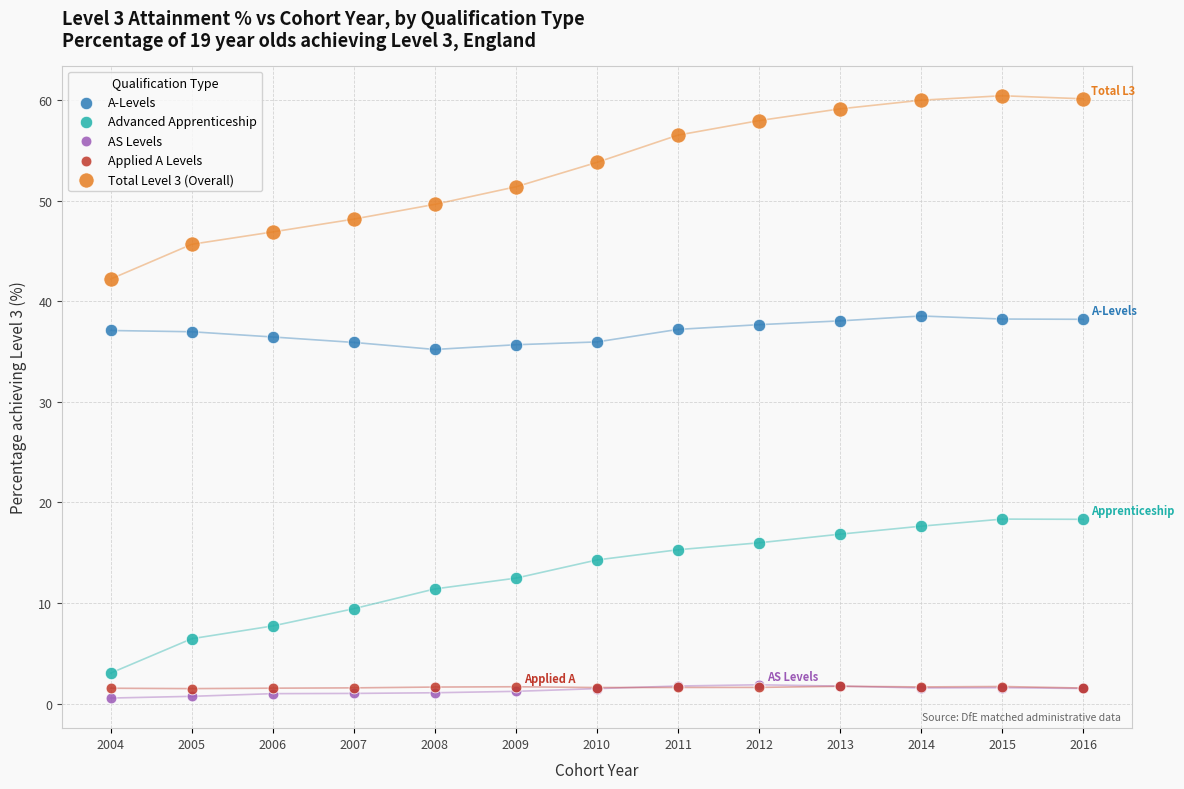

Which series contains the highest Y value?

Total Level 3 (Overall)